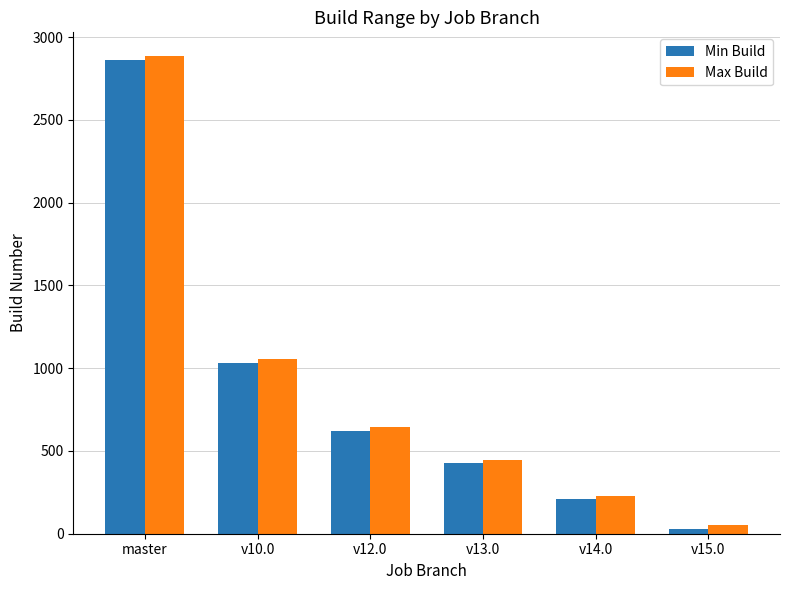

At how many categories does at least one series exceed 513?

3